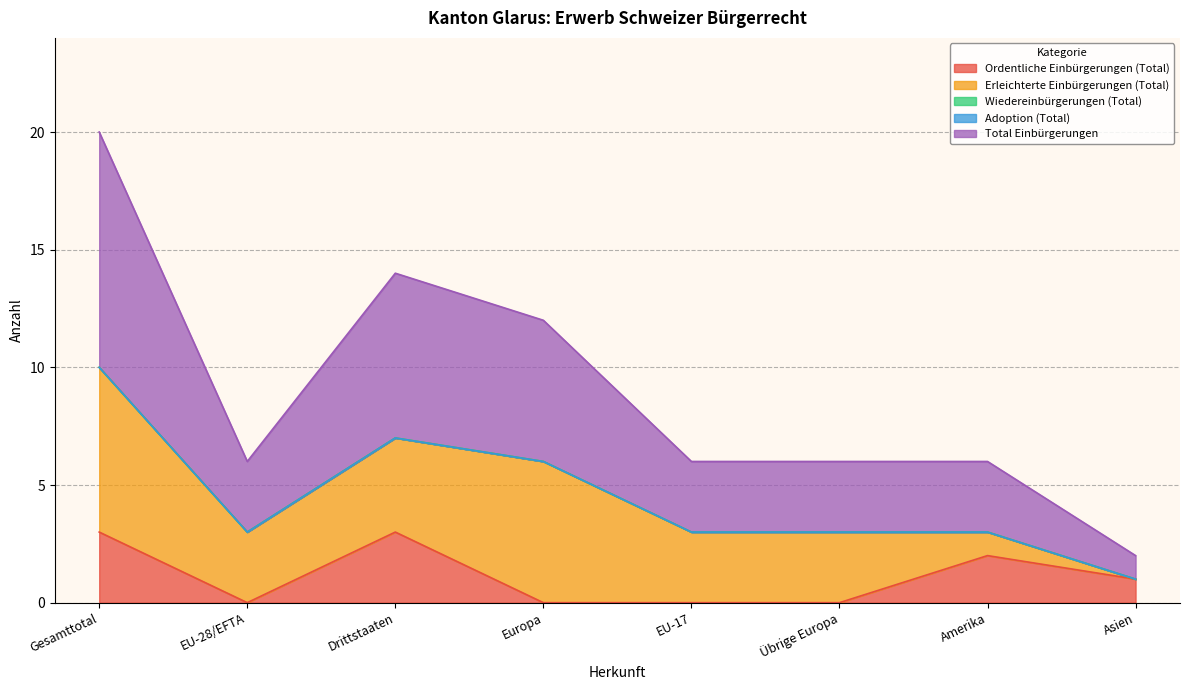

List the labels in order of Erleichterte Einbürgerungen (Total) value, largest first.

Gesamttotal, Europa, Drittstaaten, EU-28/EFTA, EU-17, Übrige Europa, Amerika, Asien